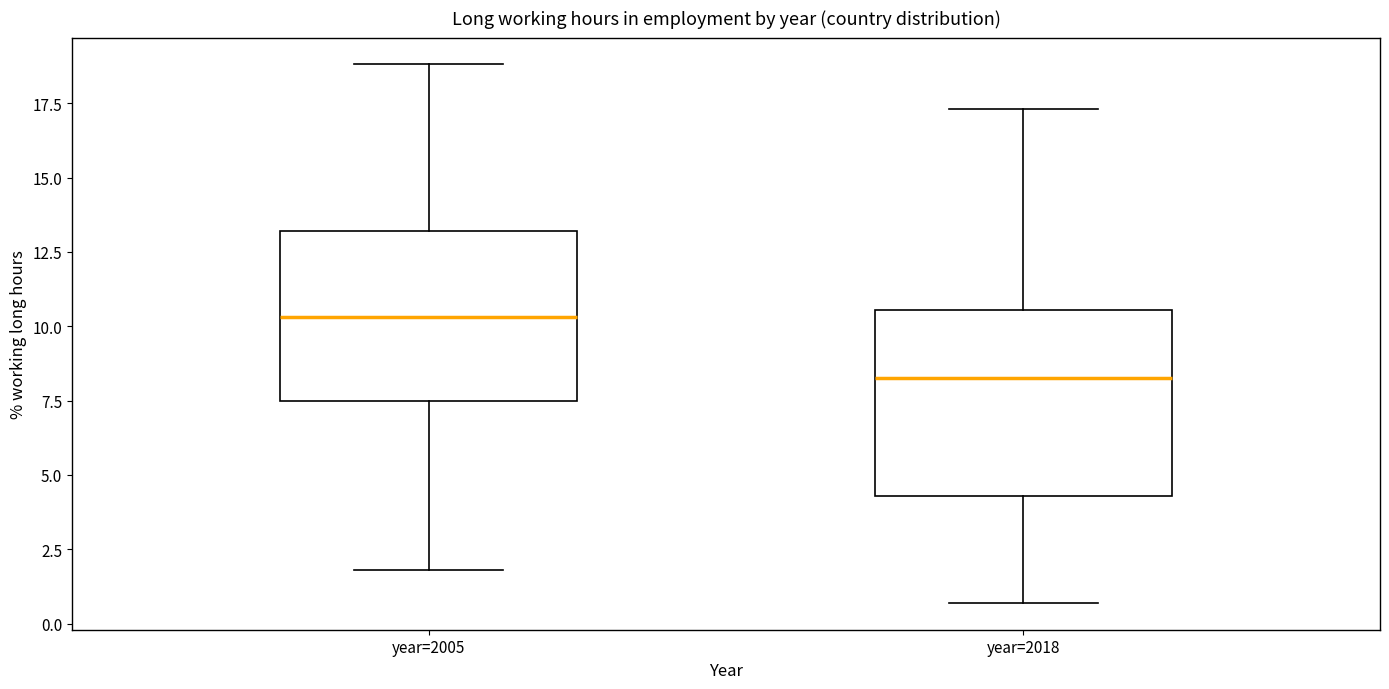

Reading left to right, read every box against the y-axis: the position of its median line, the range the box covers, and the ends of its whiskers. The values are not printed on the chart, so give them approximately, as read against the axis.

year=2005: median 10.5, box 7.5 to 13.0, whiskers 2.0 to 19.0
year=2018: median 8.5, box 4.5 to 10.5, whiskers 0.5 to 17.5